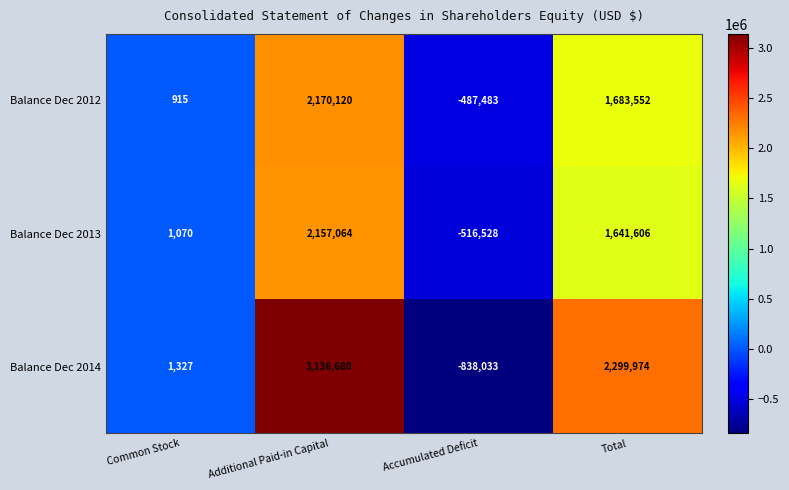

Is the value of Balance Dec 2014 at Total greater than the value of Balance Dec 2012 at Accumulated Deficit?

Yes